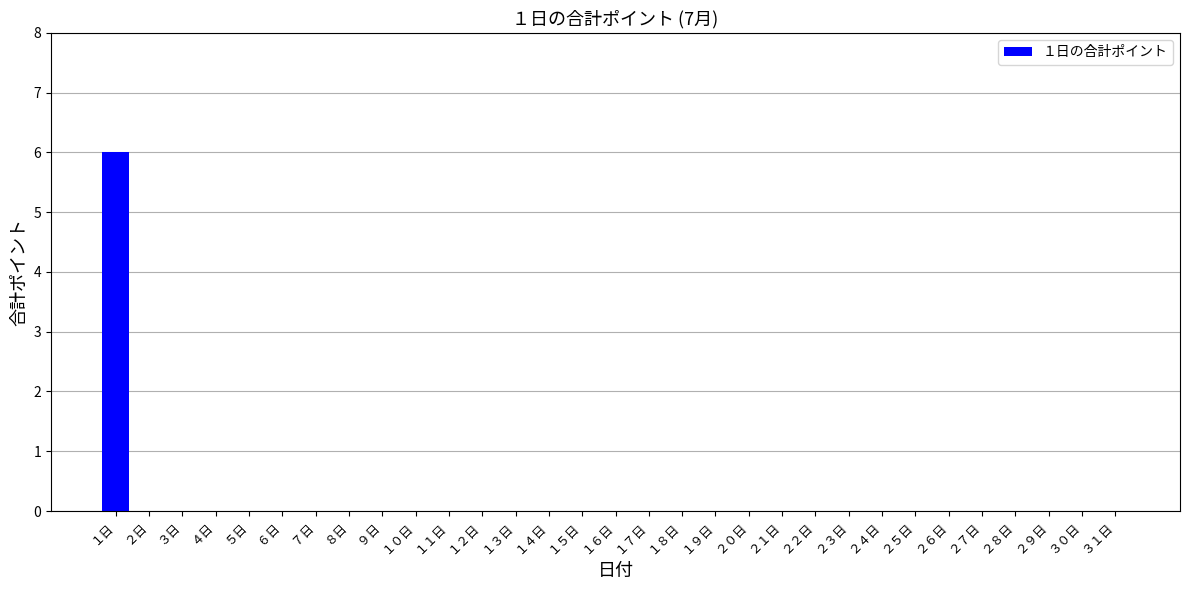

Count the number of categories in the chart.

31